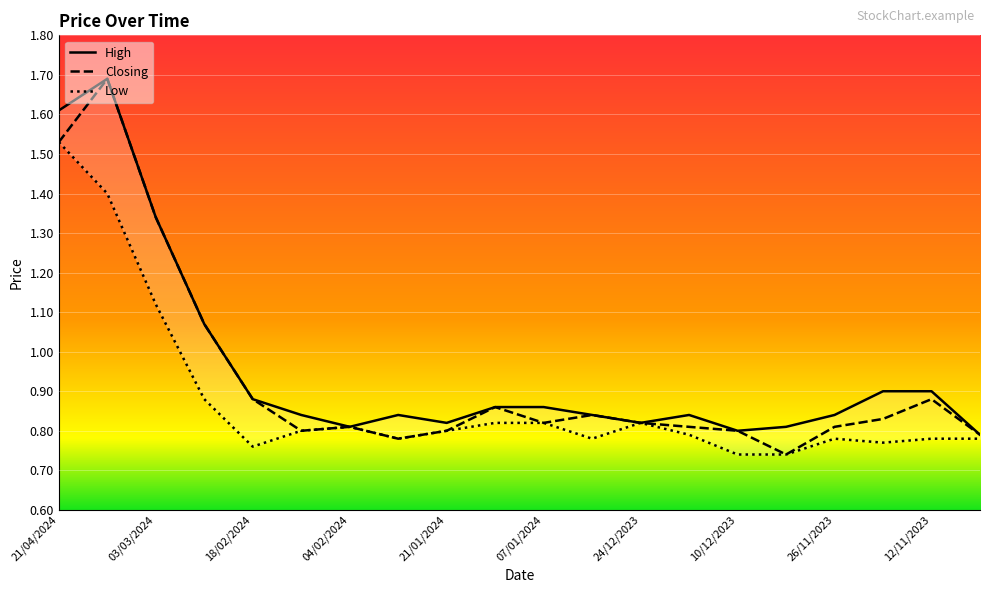

At which category is the sum across all series the highest?

10/03/2024